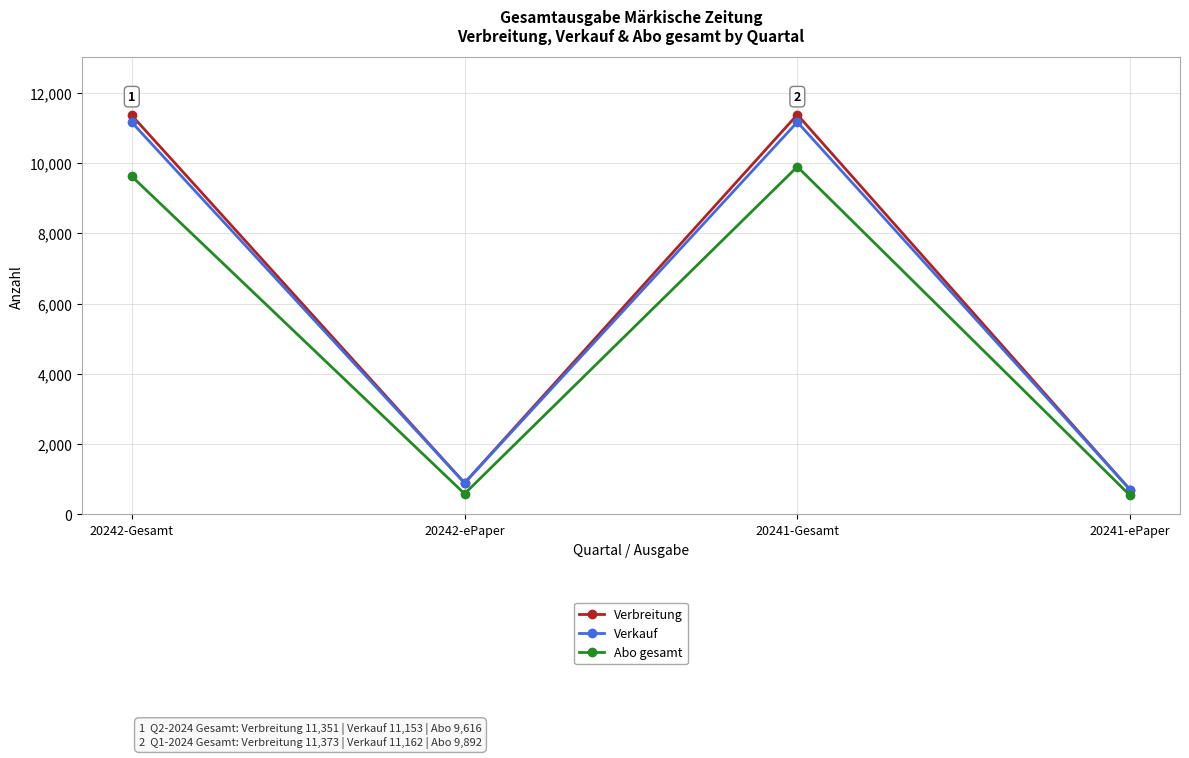

The value of Abo gesamt at 20241-Gesamt is 15099. True or false?

False